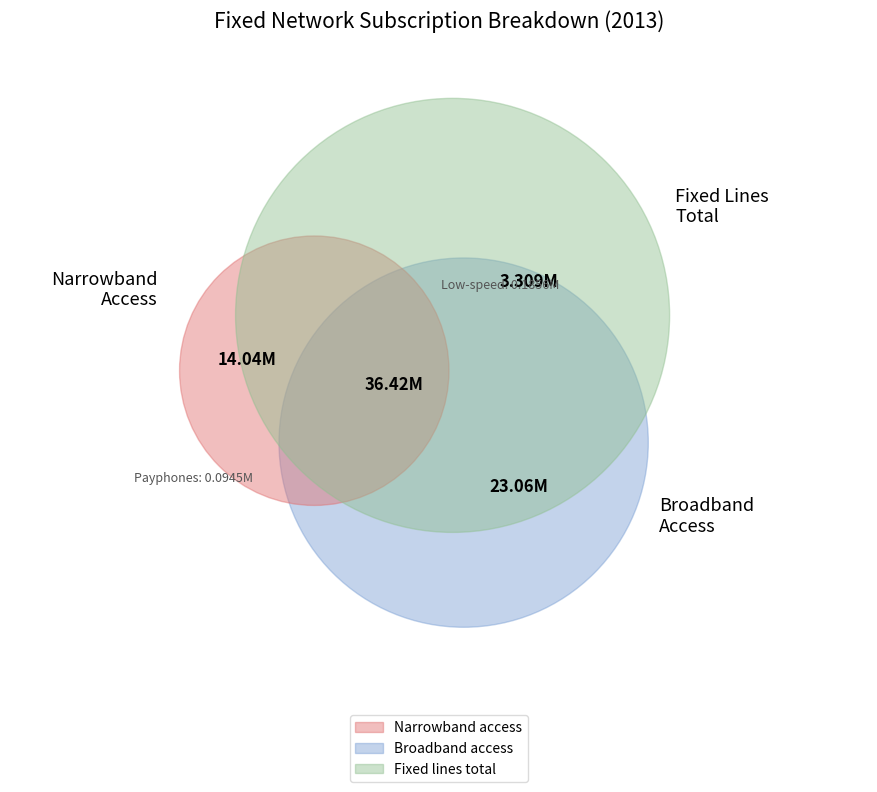

How many slices are in this pie chart?

7